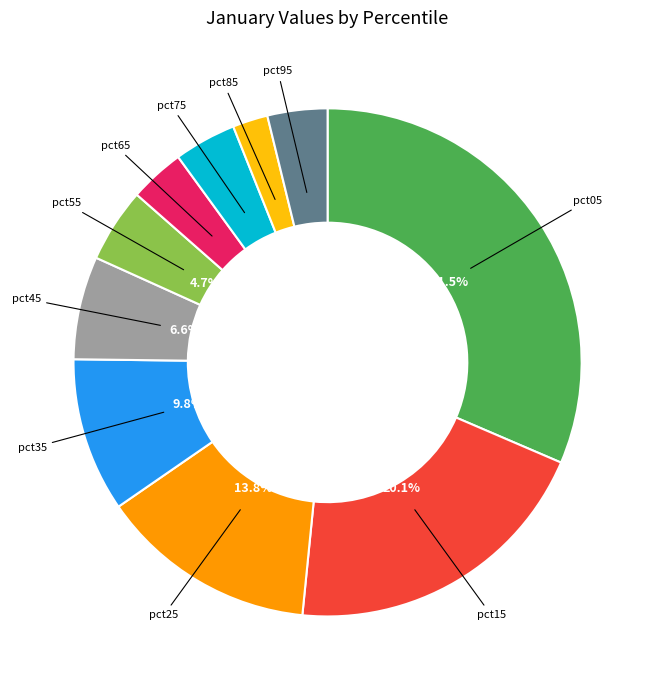

Is there a majority slice in this chart?

No